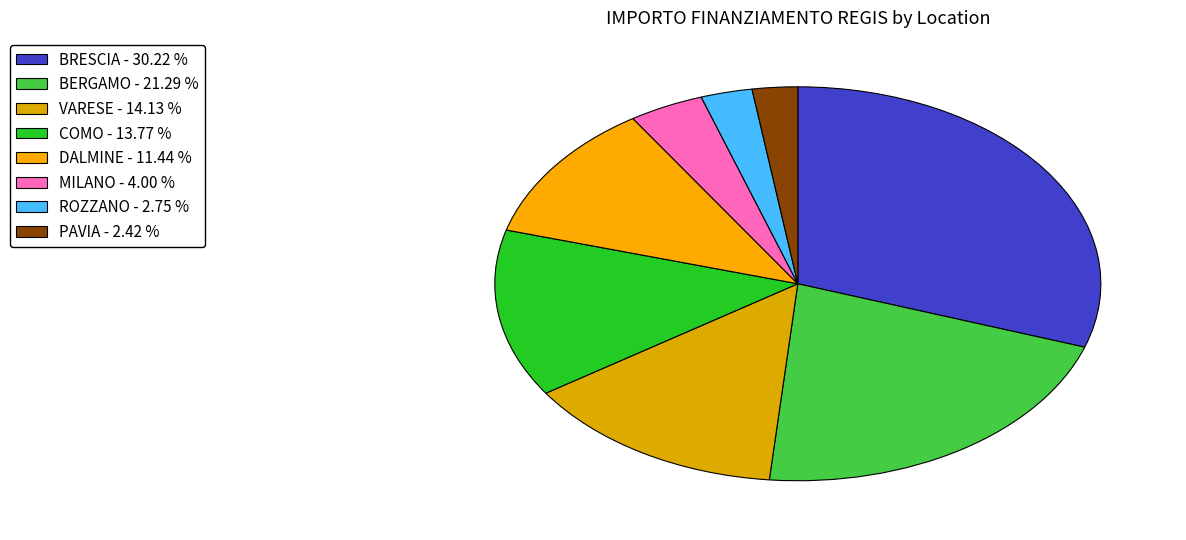

Count the number of slices in the pie.

8